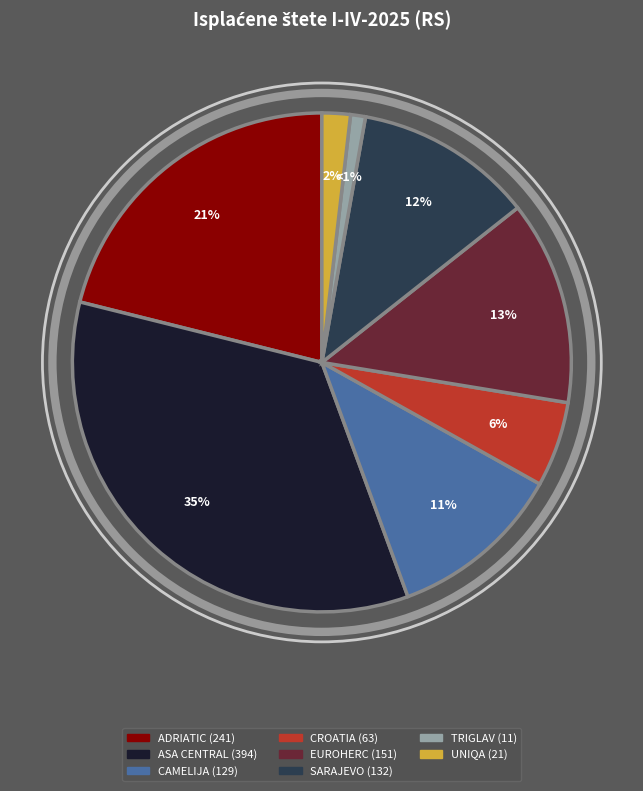

Does any single category account for the majority?

No